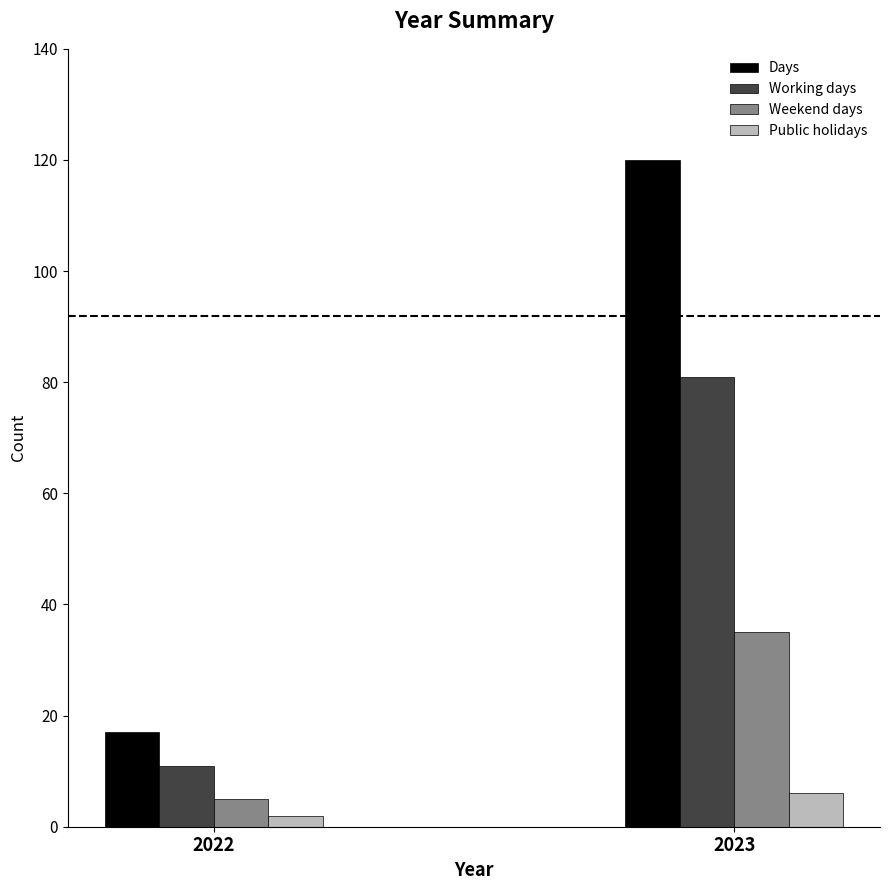

Are the bars horizontal?

No